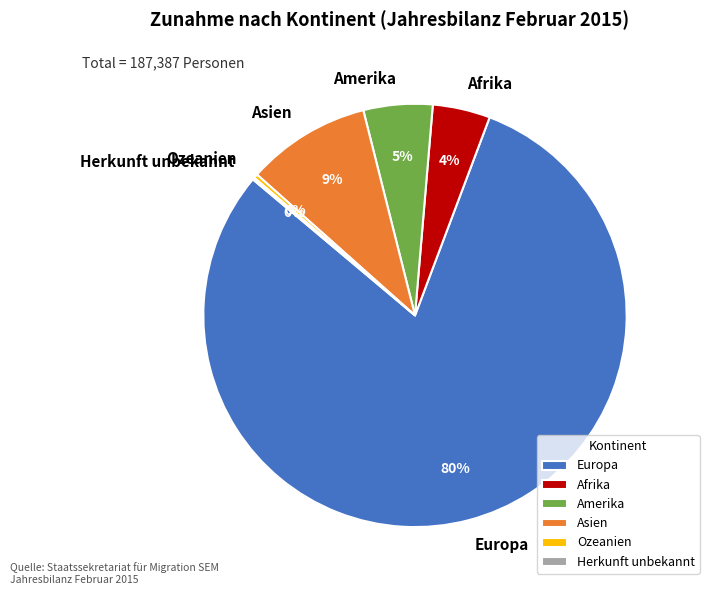

Approximately how many times larger is the value at Asien compared to Ozeanien?

30.2